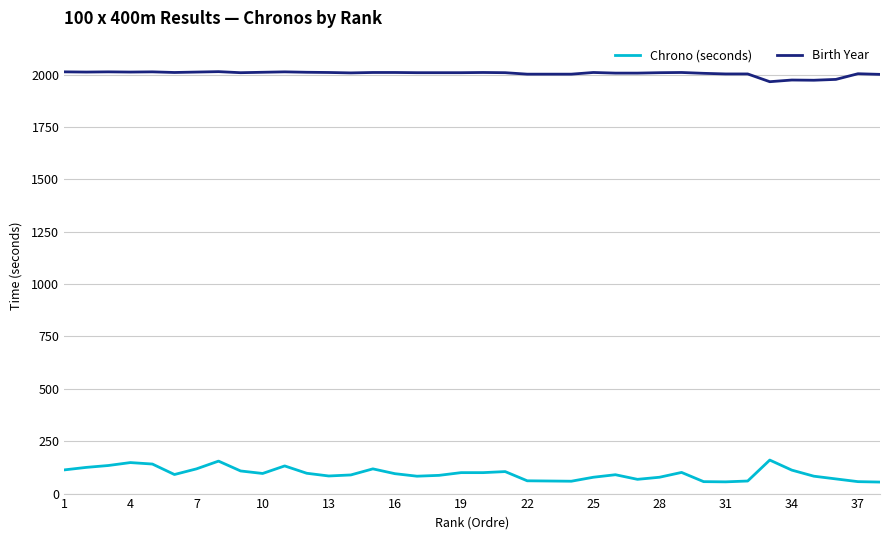

True or false: Chrono (seconds) and Birth Year intersect in this chart.

False